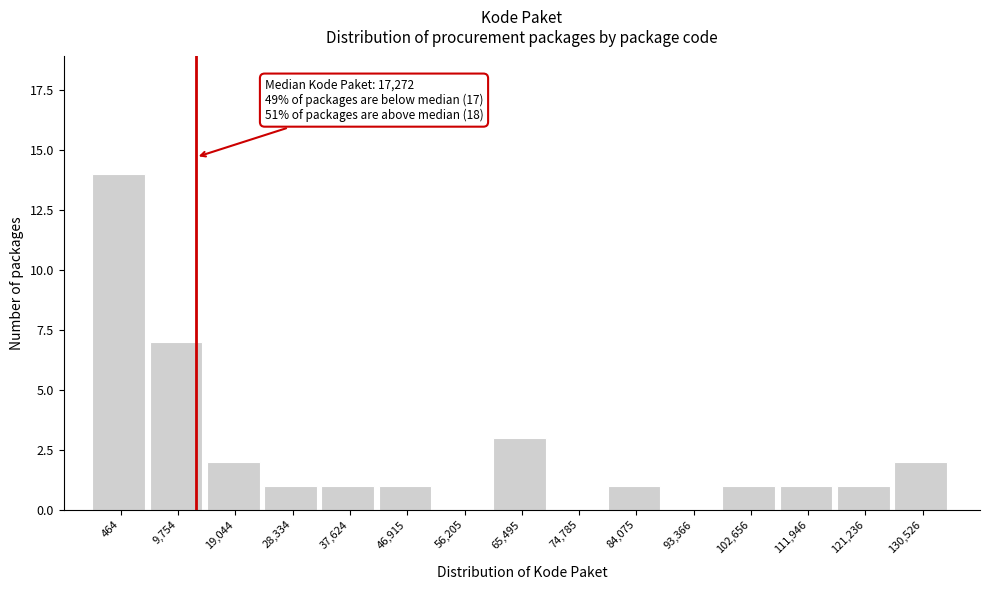

Reading right to left, list all the values displayed in this chart.

130,526=2	121,236=1	111,946=1	102,656=1	93,366=0	84,075=1	74,785=0	65,495=3	56,205=0	46,915=1	37,624=1	28,334=1	19,044=2	9,754=7	464=14